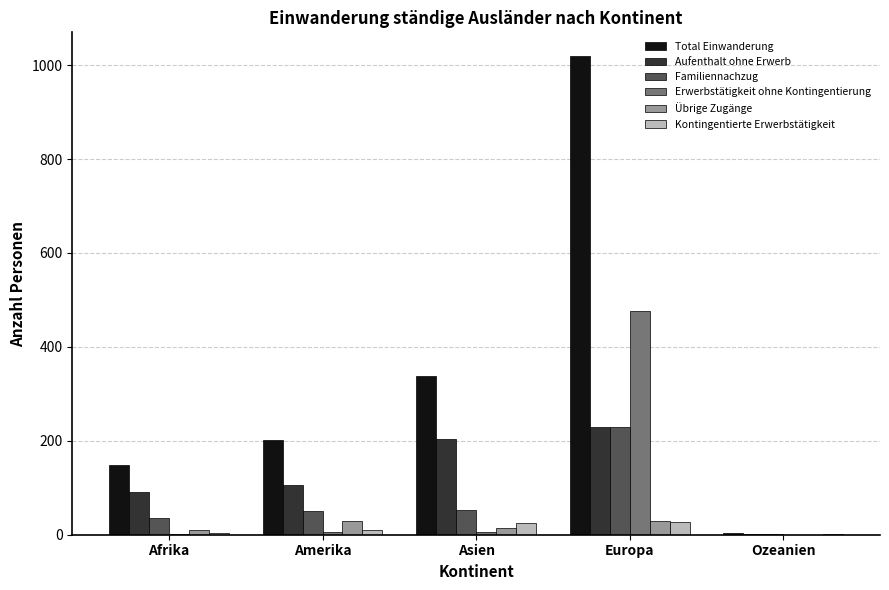

What are all the series names shown in the legend?

Total Einwanderung, Aufenthalt ohne Erwerb, Familiennachzug, Erwerbstätigkeit ohne Kontingentierung, Übrige Zugänge, Kontingentierte Erwerbstätigkeit